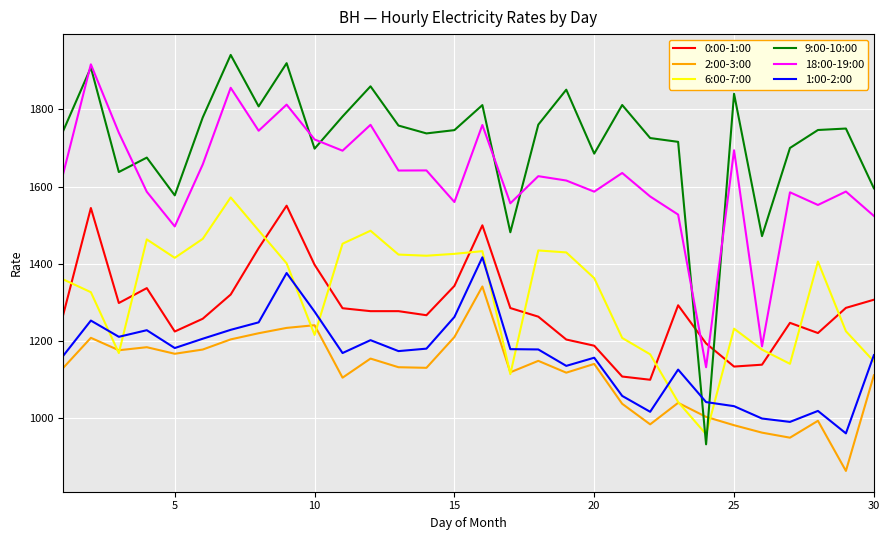

Which series has the largest total across all categories?

9:00-10:00